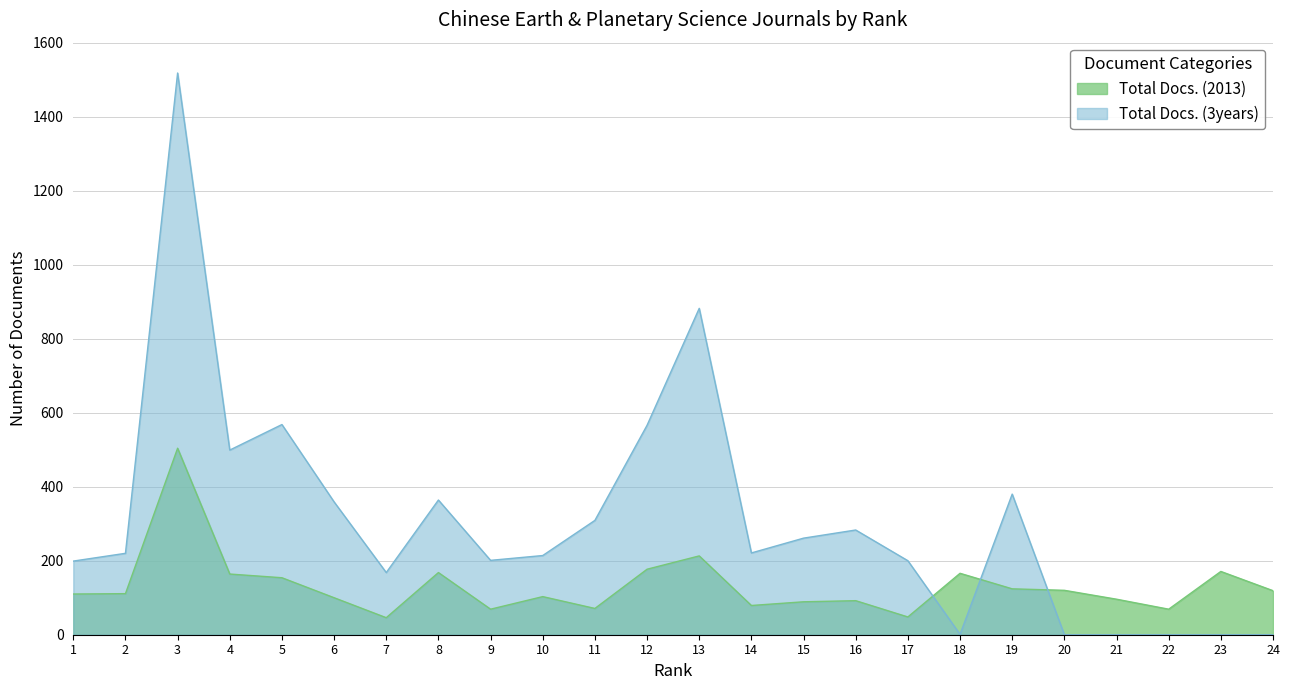

Reading left to right, transcribe all the data shown in this chart.

Total Docs. (2013): 1=110	2=111	3=504	4=164	5=154	6=100	7=46	8=168	9=69	10=103	11=71	12=177	13=213	14=79	15=89	16=92	17=48	18=166	19=124	20=120	21=96	22=69	23=171	24=119
Total Docs. (3years): 1=199	2=220	3=1518	4=499	5=568	6=359	7=168	8=364	9=201	10=214	11=309	12=566	13=882	14=221	15=261	16=283	17=200	18=1	19=380	20=0	21=0	22=0	23=0	24=0